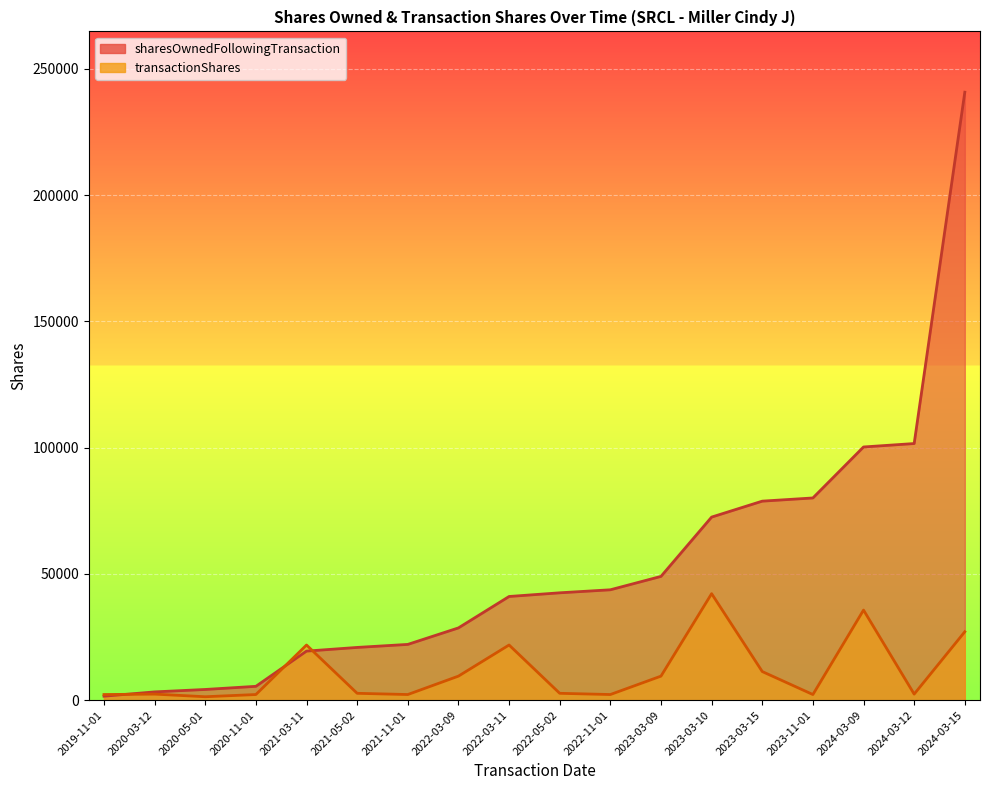

The sharesOwnedFollowingTransaction series shows 28616 at 2022-03-09. True or false?

True